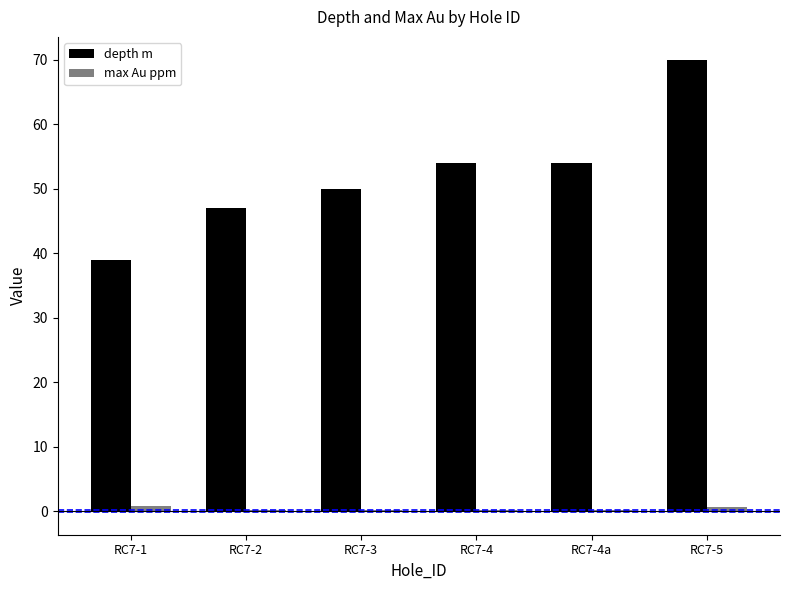

Which label corresponds to the largest value in the chart?

RC7-5